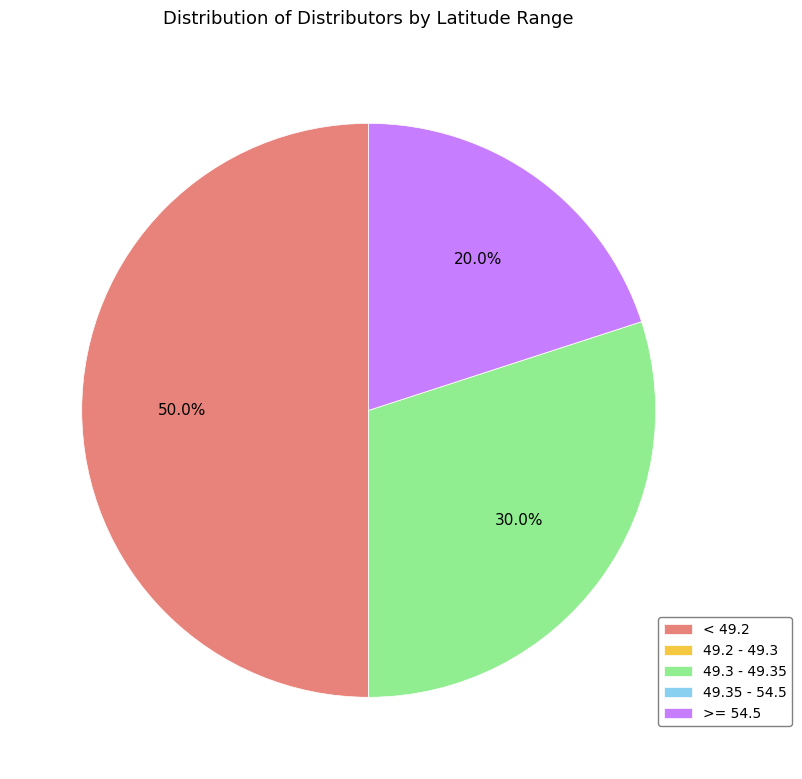

What is the largest slice in the pie chart?

< 49.2